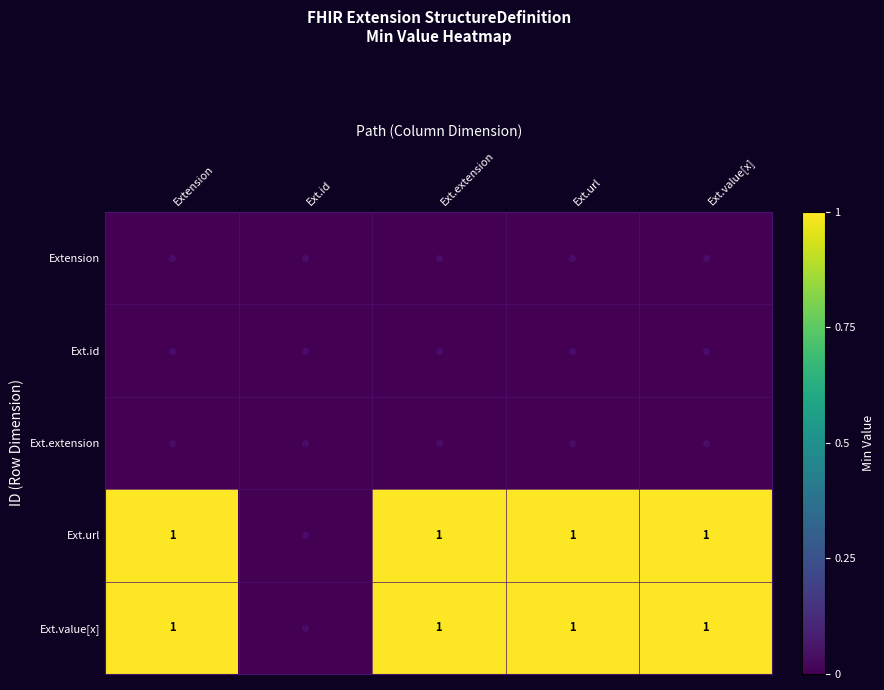

How many data points does each series have?

5